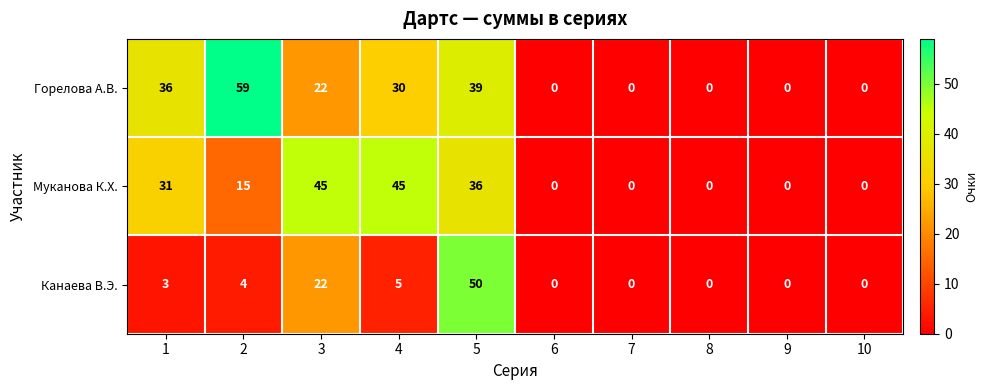

How many series are shown in this chart?

3